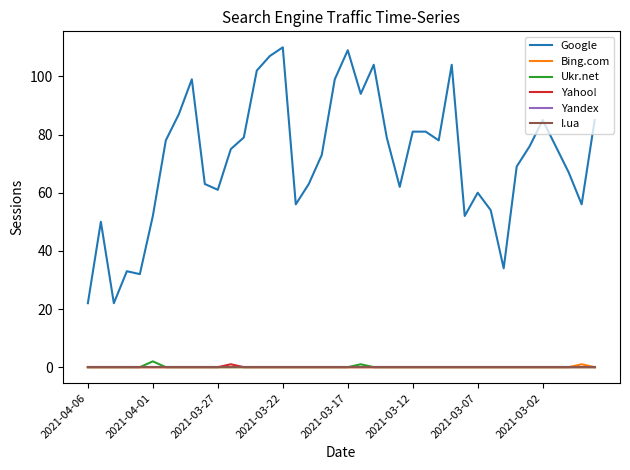

At which label does Yahoo! reach its minimum?

2021-04-06